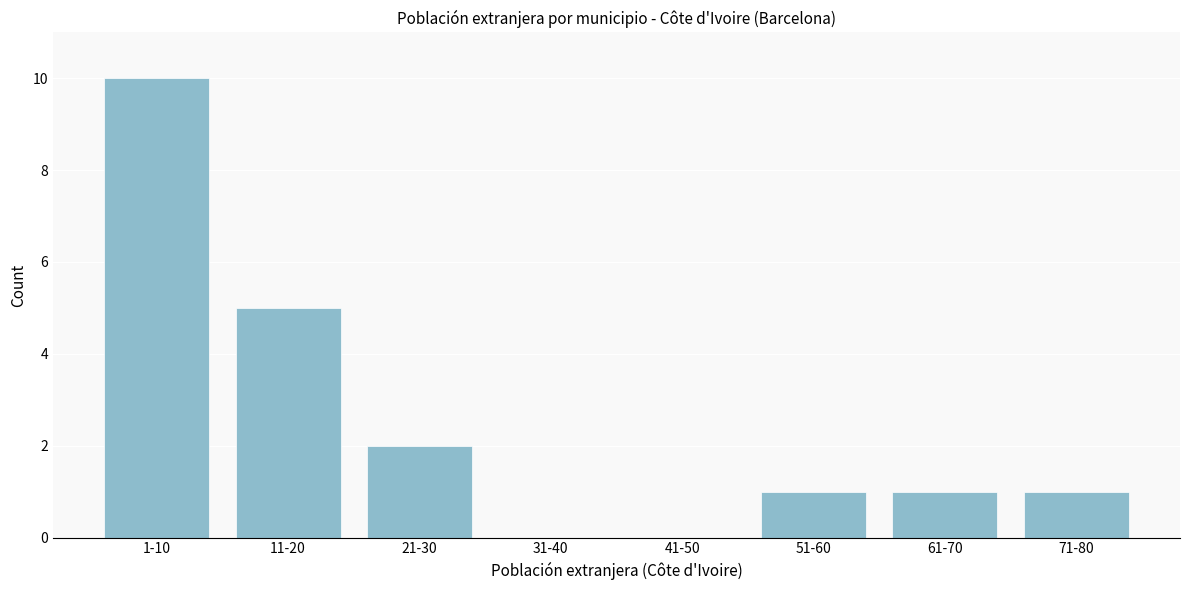

Reading right to left, transcribe all the data shown in this chart.

71-80=1	61-70=1	51-60=1	41-50=0	31-40=0	21-30=2	11-20=5	1-10=10